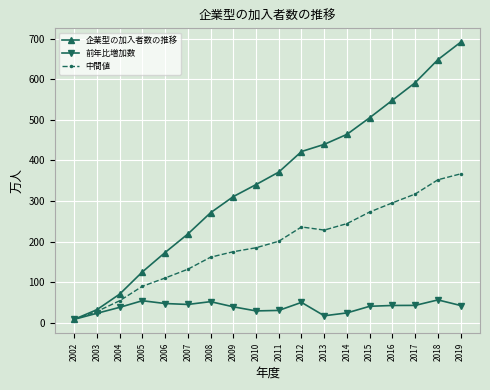

True or false: 企業型の加入者数の推移 has a value of 548.2 at 2016.

True